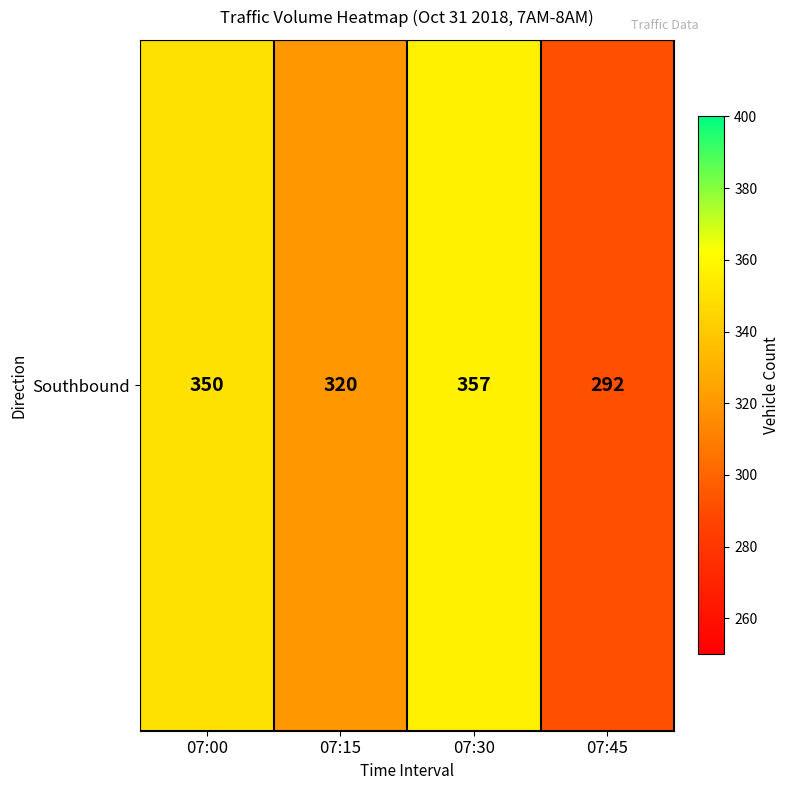

What is the average value?

330